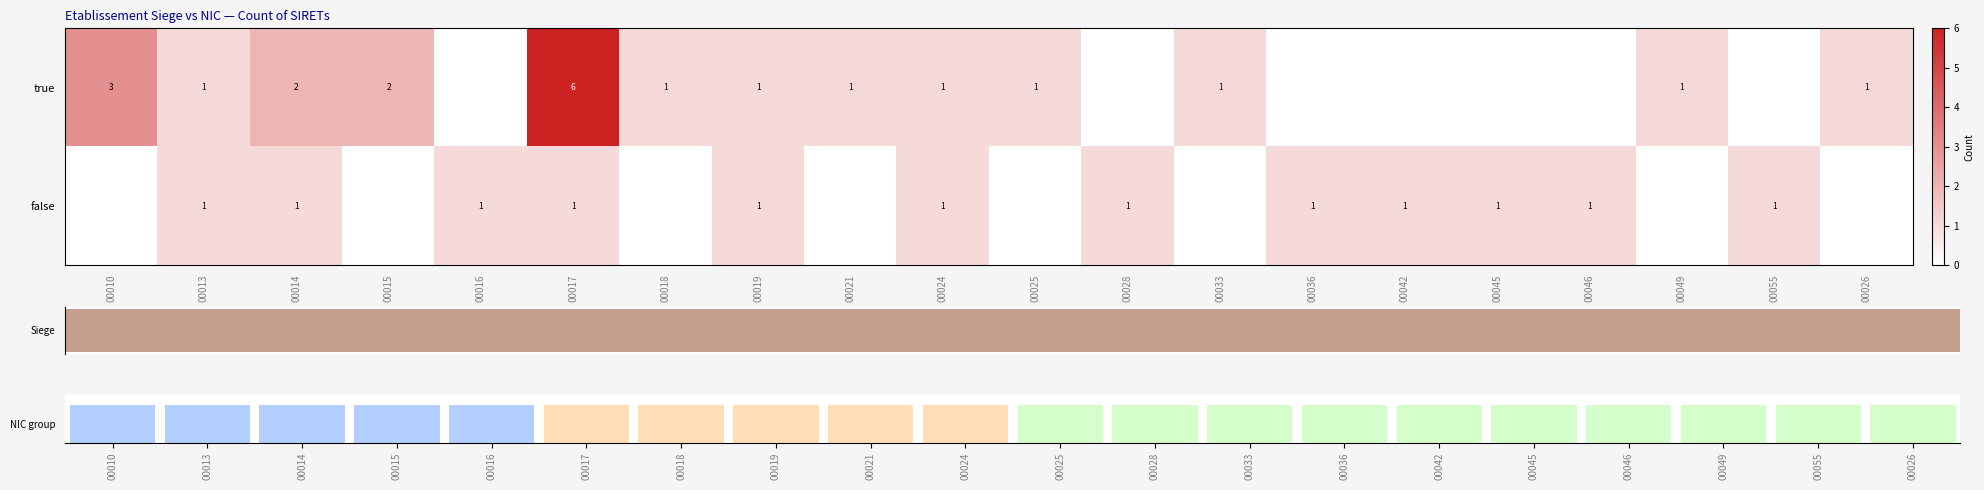

Which series has the largest range (max minus min)?

true